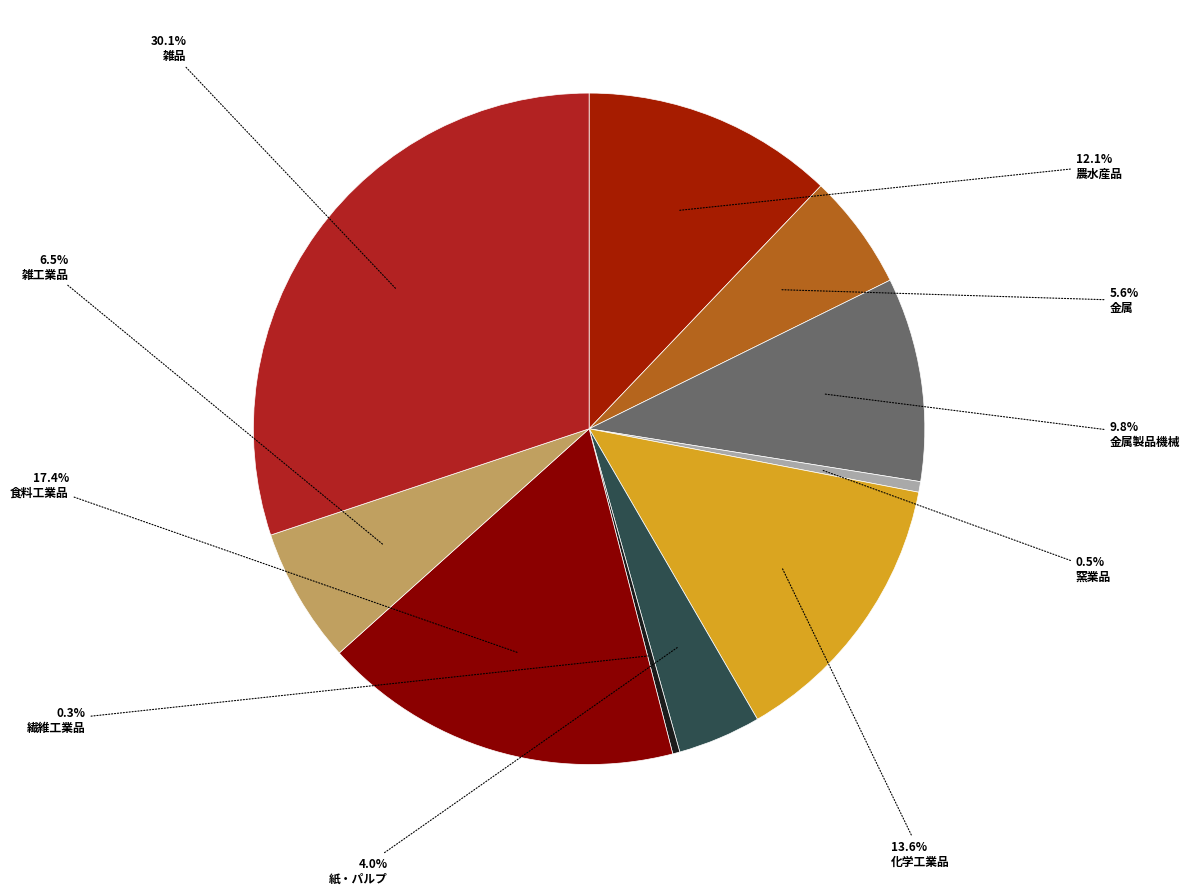

How many segments does this pie chart have?

10